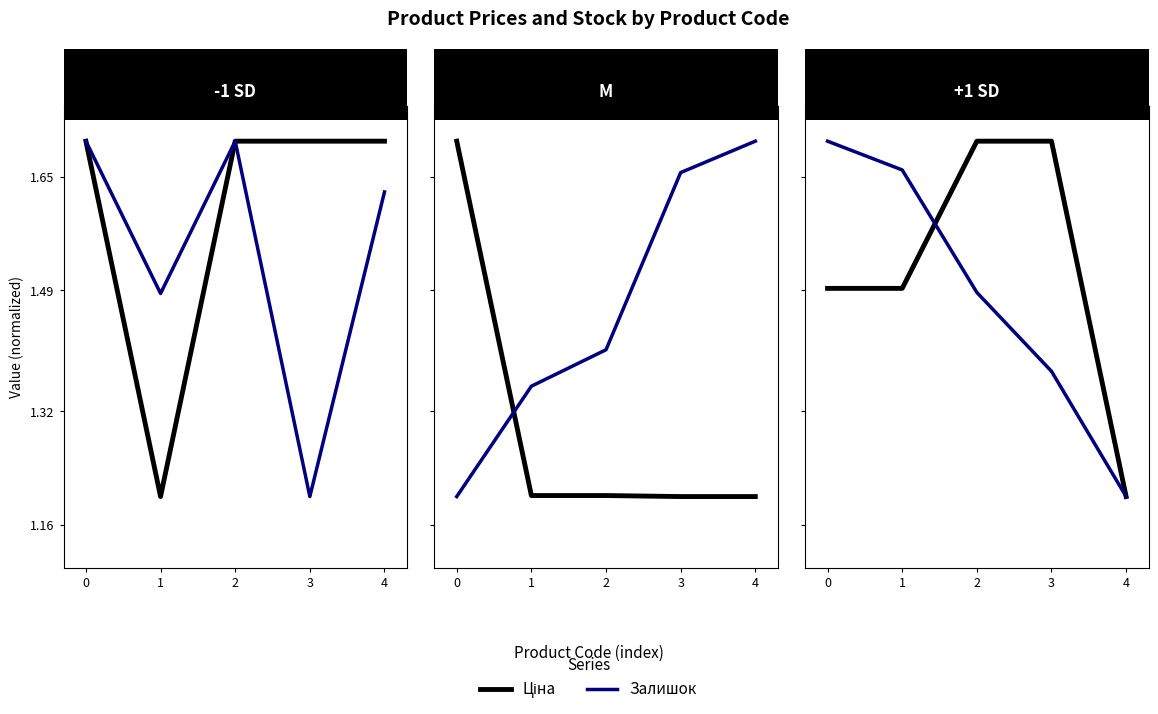

What is the maximum value for Залишок?

1.7